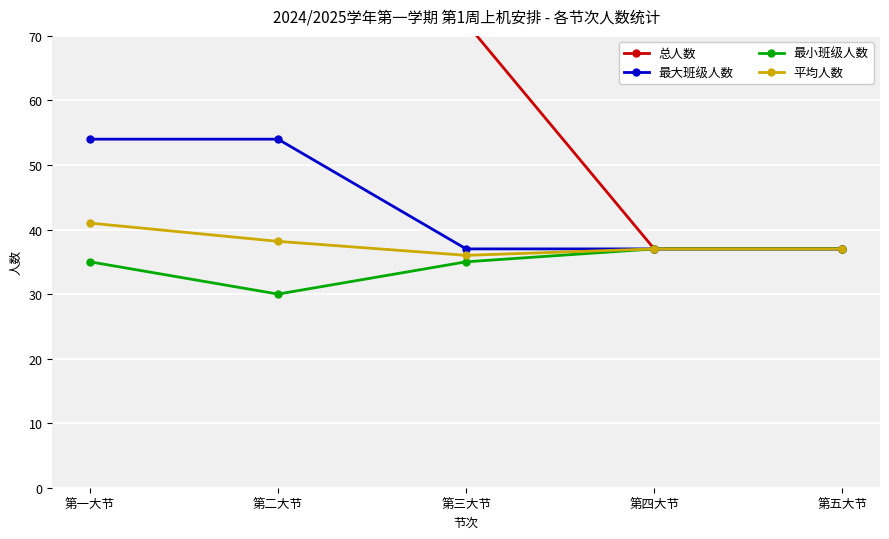

Reading right to left, what are all the values shown in this chart?

总人数: 第五大节=37.0	第四大节=37.0	第三大节=72.0	第二大节=229.0	第一大节=164.0
最大班级人数: 第五大节=37.0	第四大节=37.0	第三大节=37.0	第二大节=54.0	第一大节=54.0
最小班级人数: 第五大节=37.0	第四大节=37.0	第三大节=35.0	第二大节=30.0	第一大节=35.0
平均人数: 第五大节=37.0	第四大节=37.0	第三大节=36.0	第二大节=38.2	第一大节=41.0